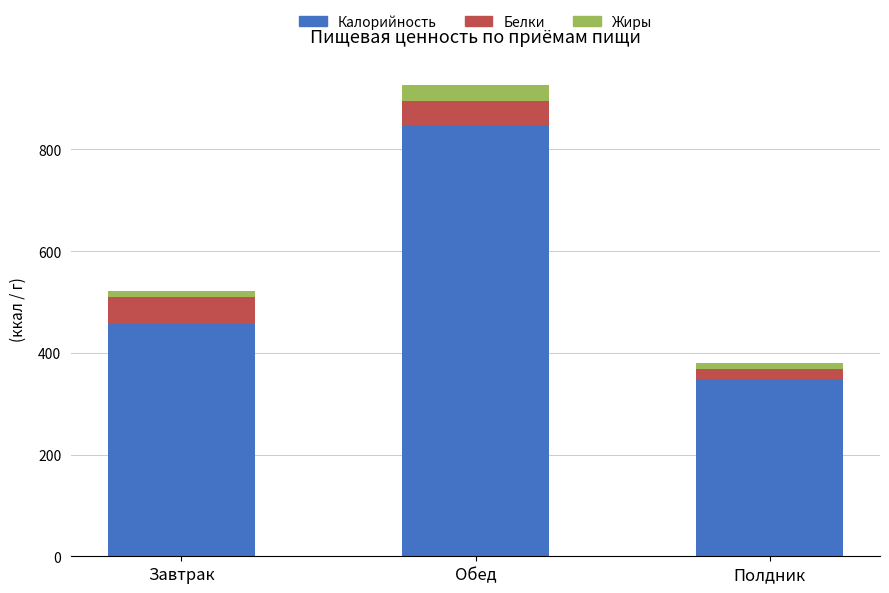

How many bars are there in total?

3